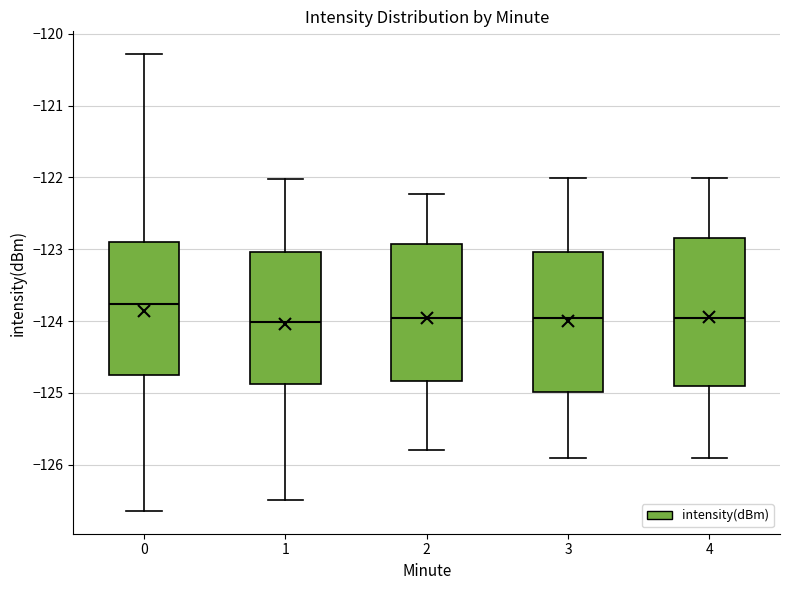

Reading left to right, transcribe this box plot: for each box, give where its median line is, the range the box spans, and where its two whiskers end, as read against the y-axis. The values are not printed on the chart, so give them approximately, as read against the axis.

0: median -123.8, box -124.8 to -122.9, whiskers -126.6 to -120.3
1: median -124.0, box -124.9 to -123.0, whiskers -126.5 to -122.0
2: median -124.0, box -124.8 to -122.9, whiskers -125.8 to -122.2
3: median -124.0, box -125.0 to -123.0, whiskers -125.9 to -122.0
4: median -124.0, box -124.9 to -122.8, whiskers -125.9 to -122.0